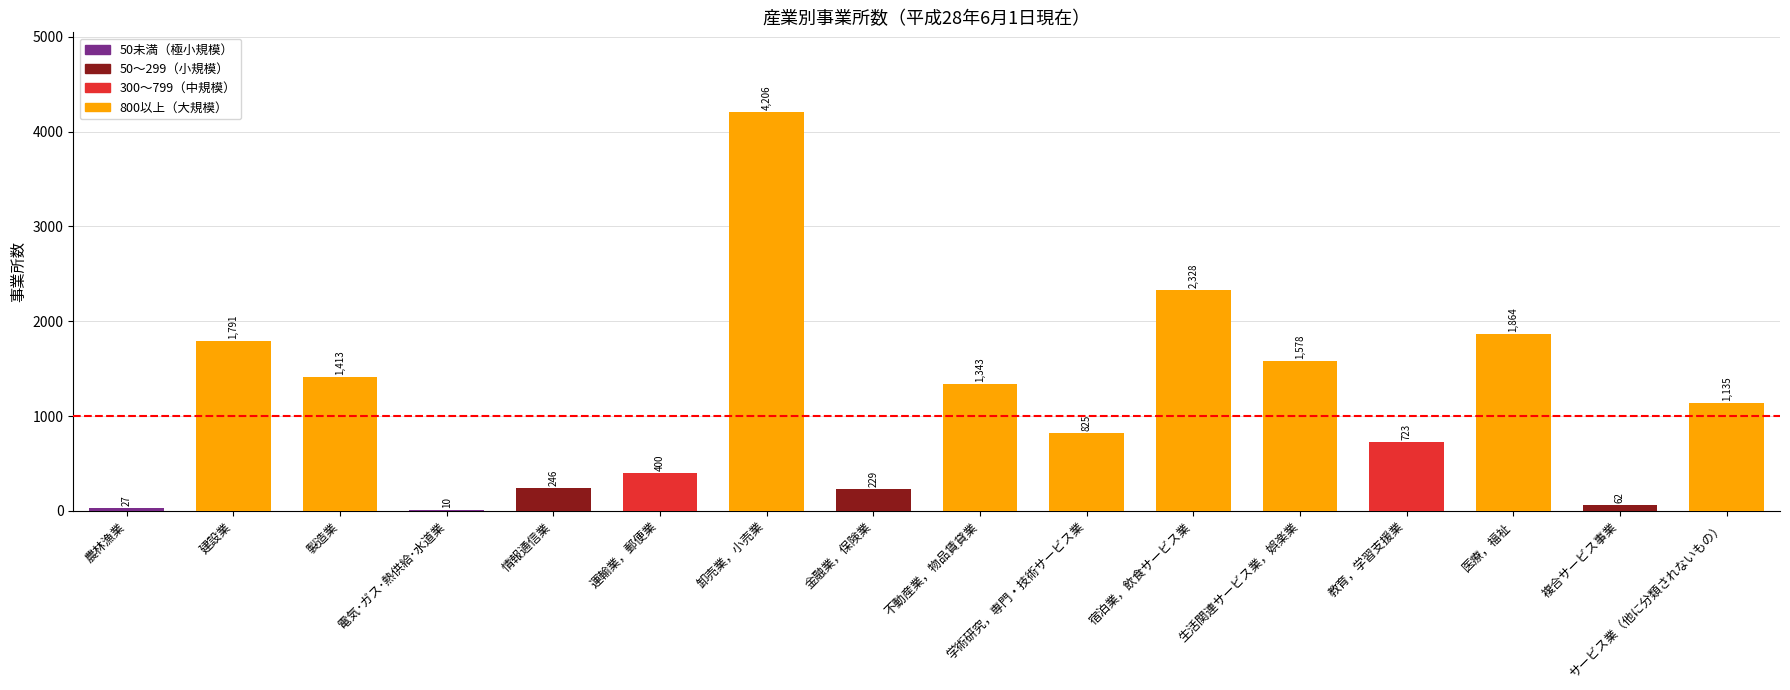

What is the change in value from 建設業 to 生活関連サービス業，娯楽業?

-213